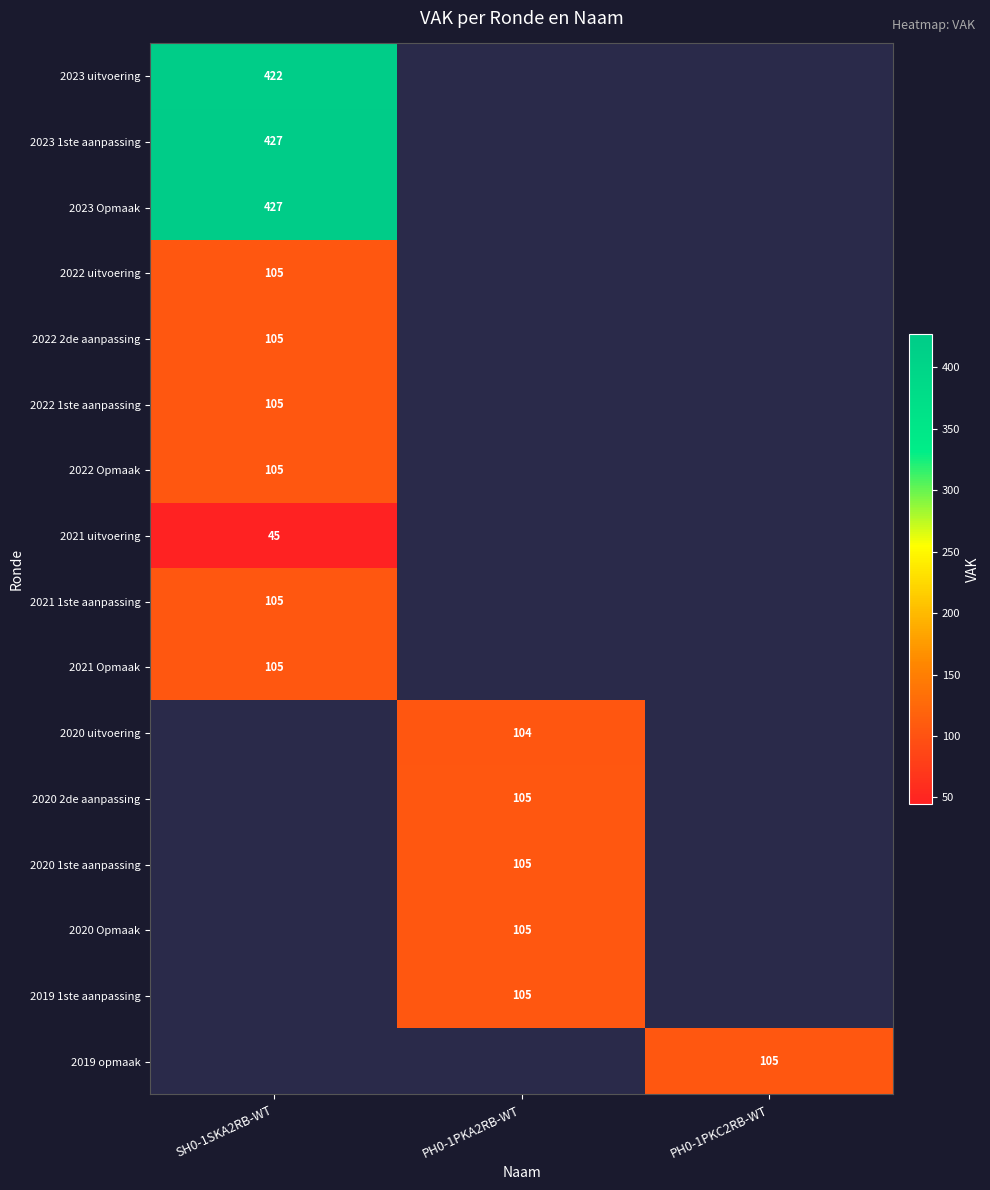

The value of 2020 1ste aanpassing at PH0-1PKA2RB-WT is 53. True or false?

False